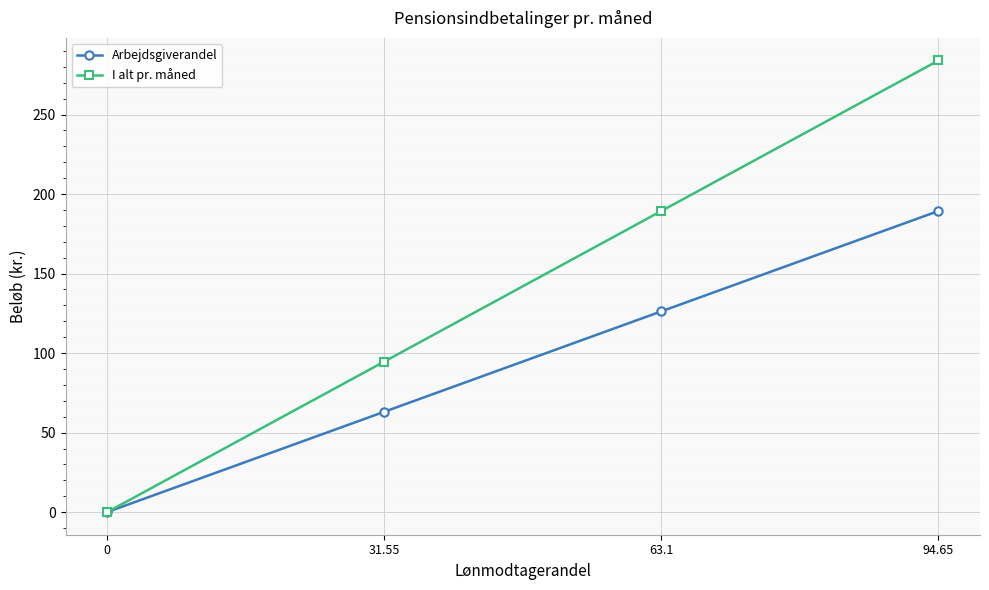

What is the value of the Arbejdsgiverandel point at the 1st from the left?

0.0